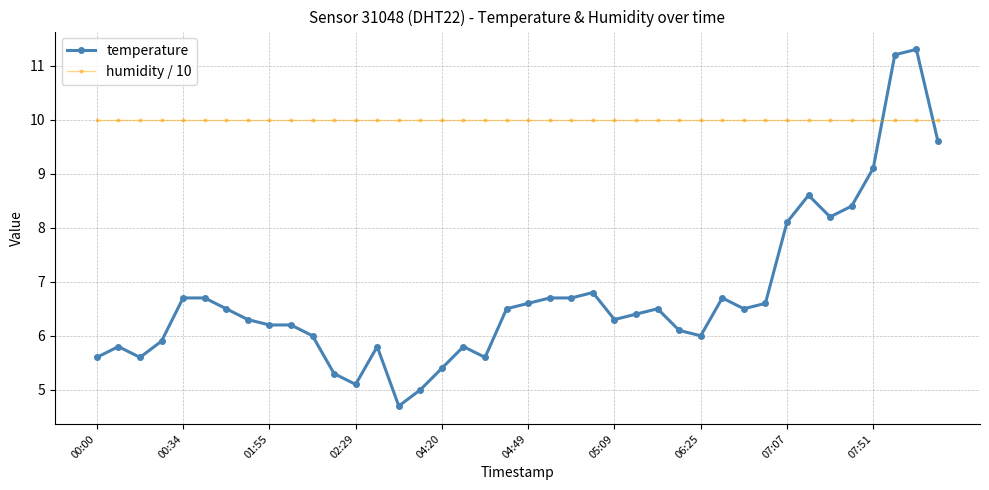

How many times do humidity / 10 and temperature cross each other?

2